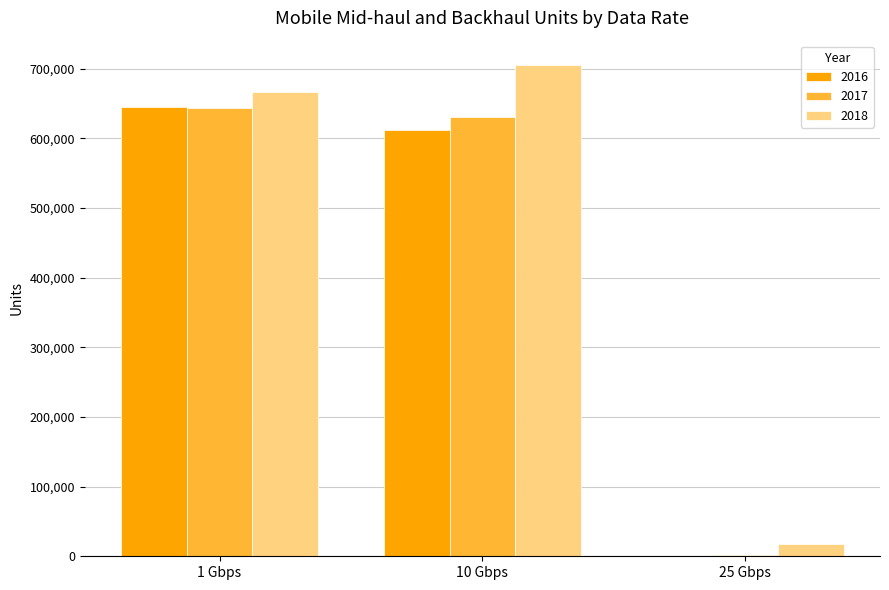

What is the total value across all series at 1 Gbps?

1955514.3